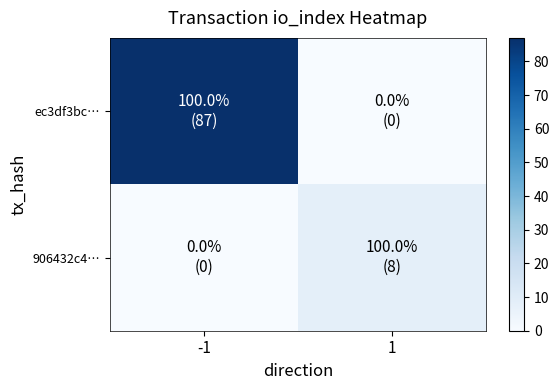

Reading left to right, transcribe all the data shown in this chart.

ec3df3bc…: -1=87	1=0
906432c4…: -1=0	1=8